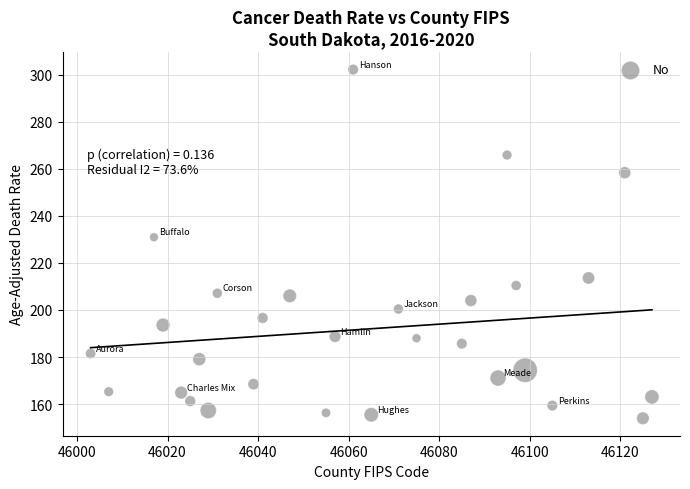

What Y value in the scatter plot is closest to 228?

230.9